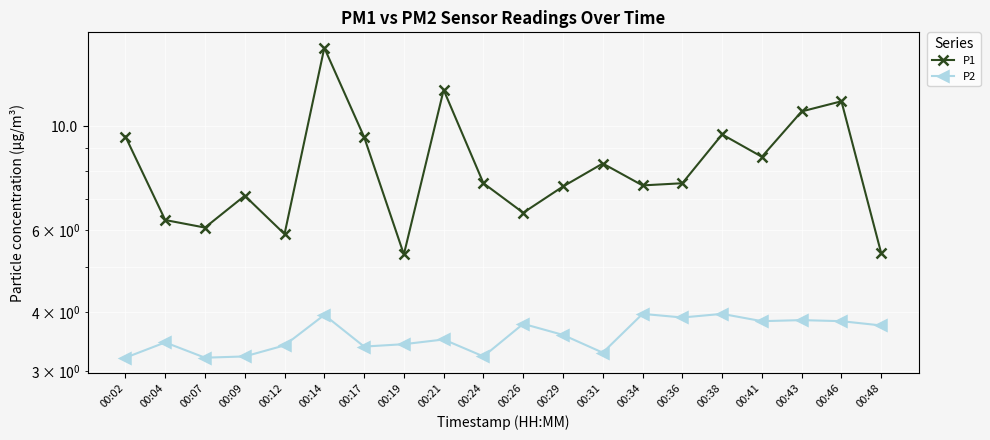

Which series has the largest total across all categories?

P1